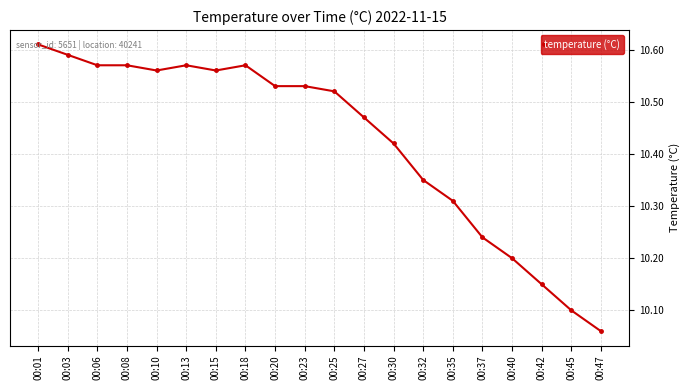

At which category does the chart reach its minimum across all series?

00:47